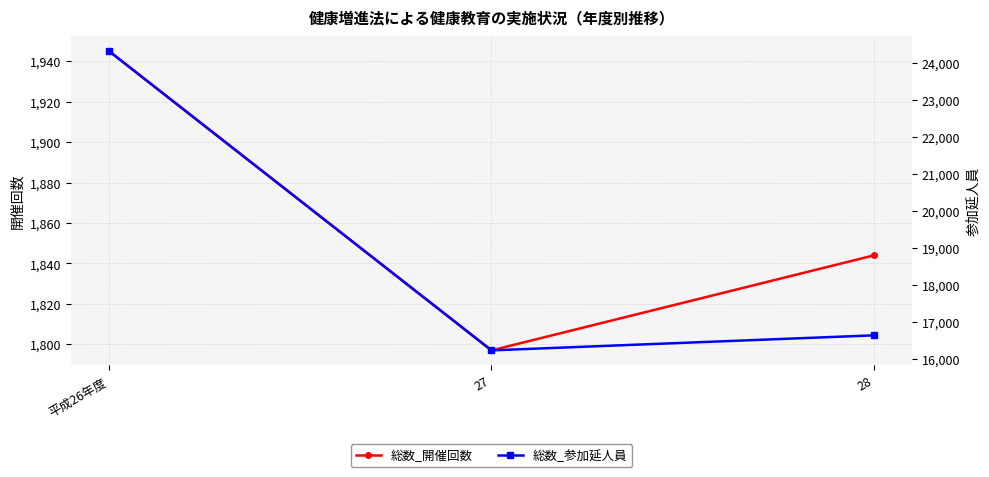

What is the total value across all series at 28?

18480